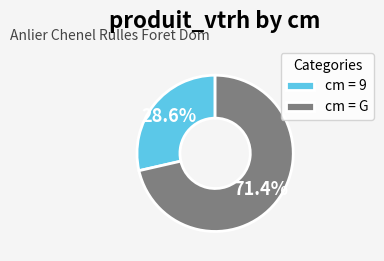

What is the smallest slice in the pie chart?

cm = 9